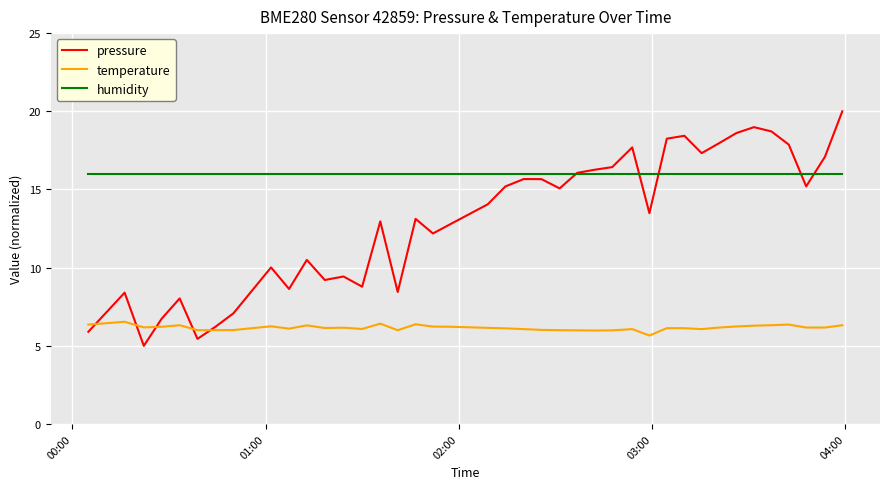

What is the minimum value for humidity?

16.0